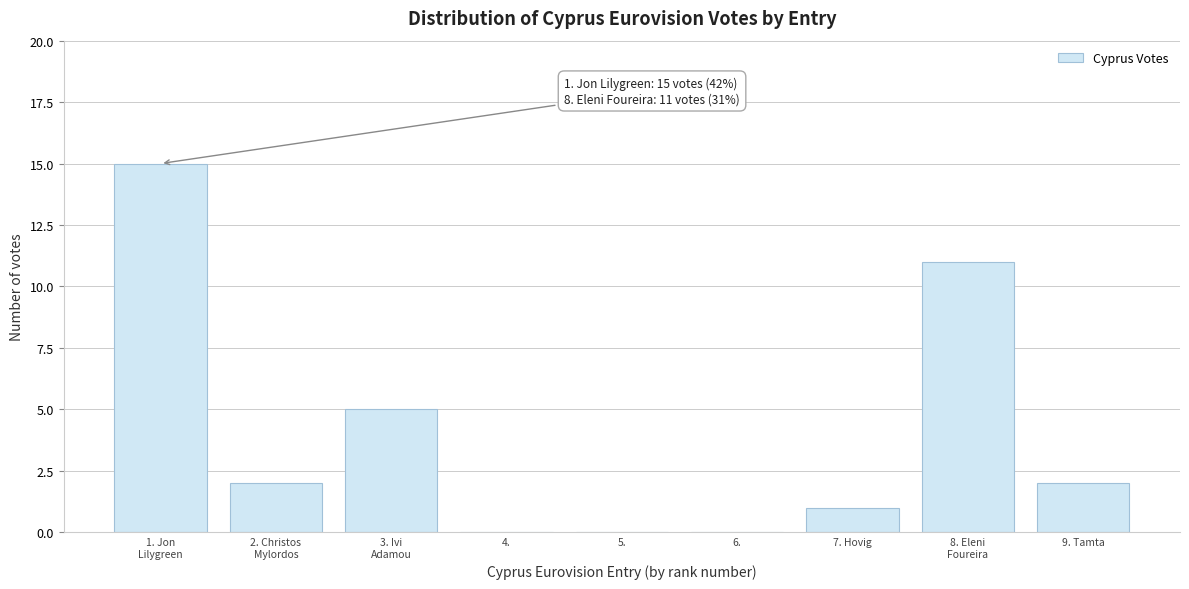

The chart shows a value of 0 at 7. Hovig. True or false?

False